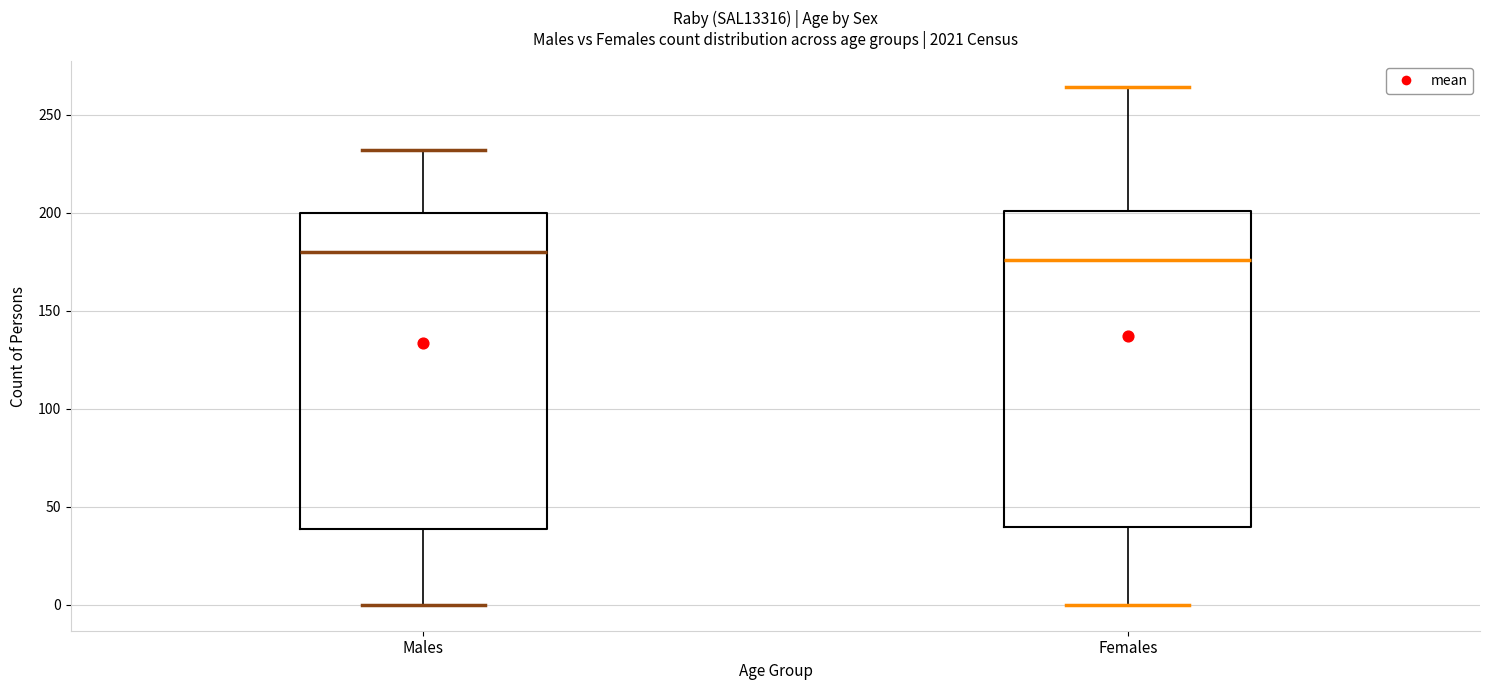

Reading left to right, transcribe this box plot: for each box, give where its median line is, the range the box spans, and where its two whiskers end, as read against the y-axis. The values are not printed on the chart, so give them approximately, as read against the axis.

Males: median 180, box 40 to 200, whiskers 0 to 230
Females: median 175, box 40 to 200, whiskers 0 to 265